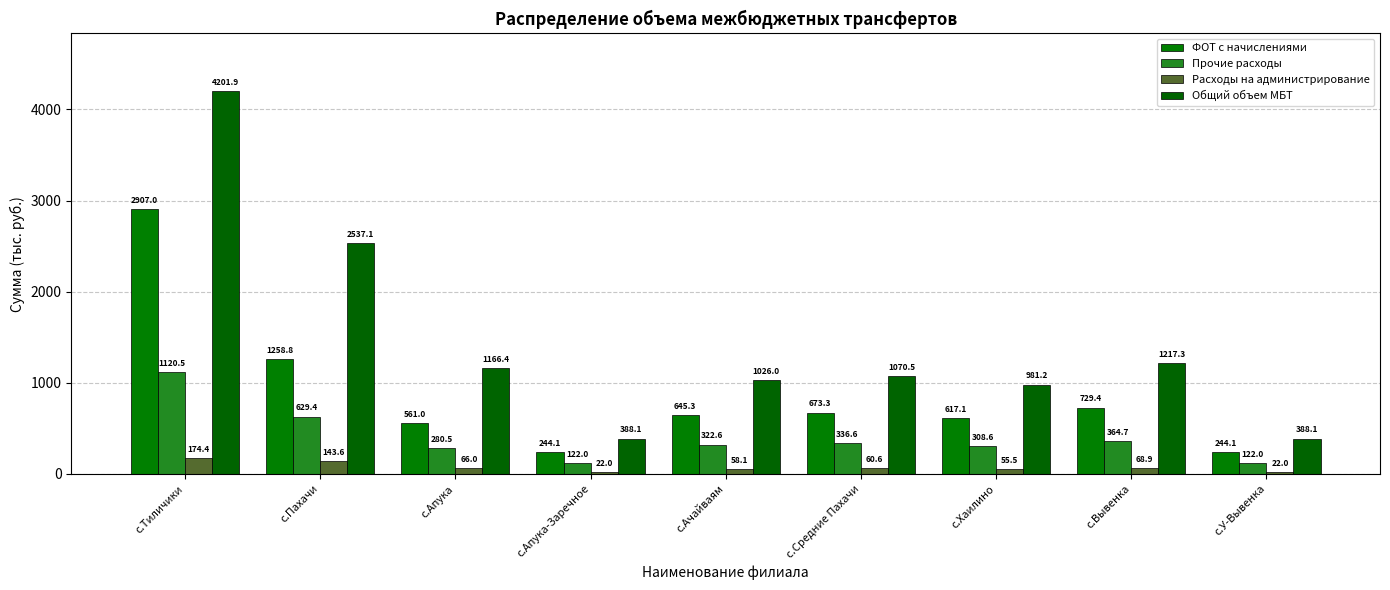

How many data points does each series have?

9